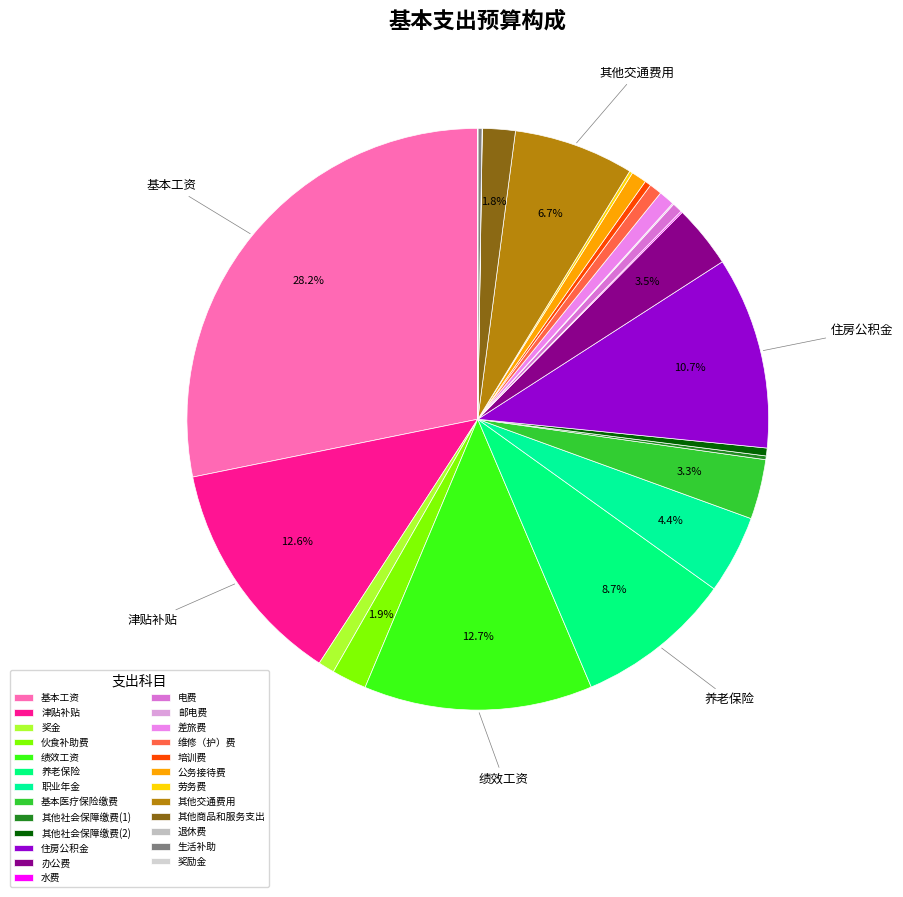

To the nearest percent, what is the average slice percentage?

4%